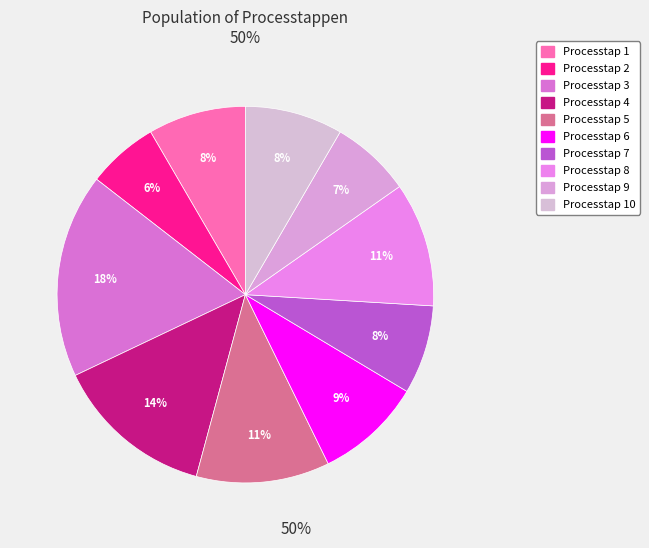

Count the number of slices in the pie.

10